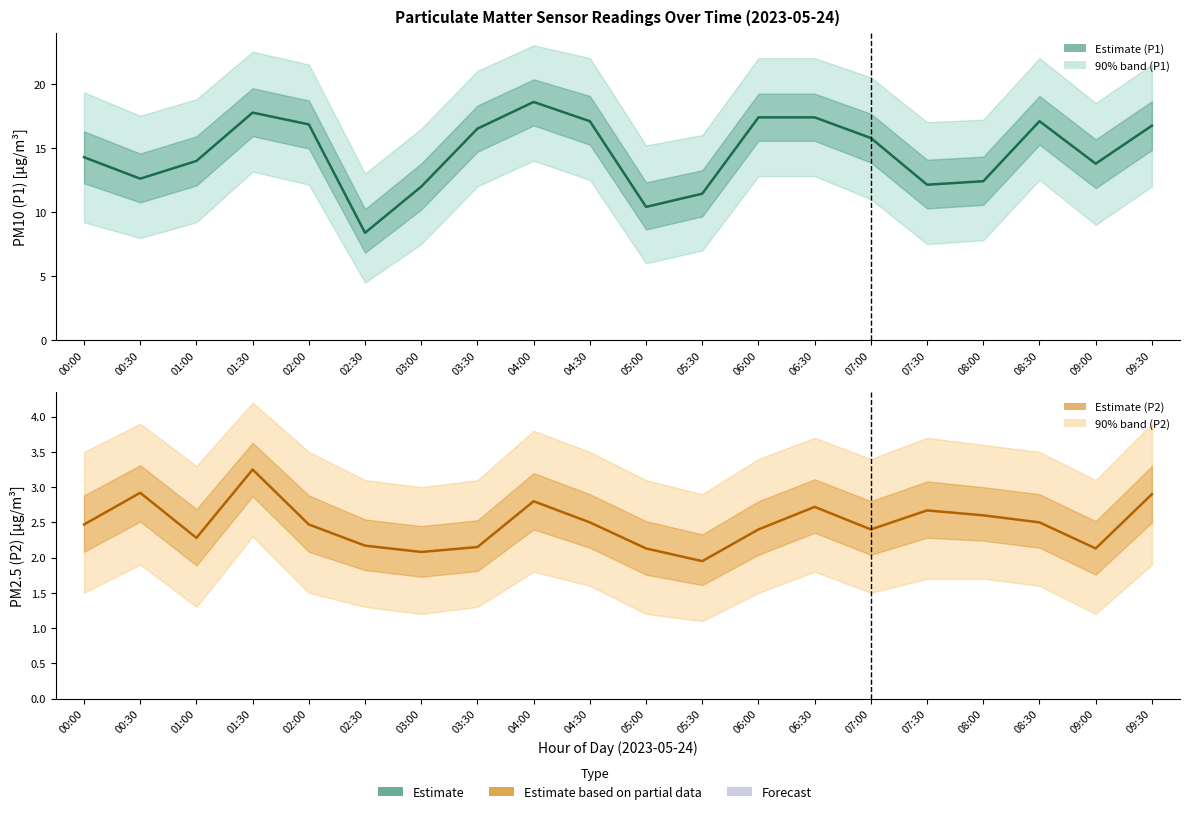

What value does the P1 (PM10) series have at 03:30?

16.5